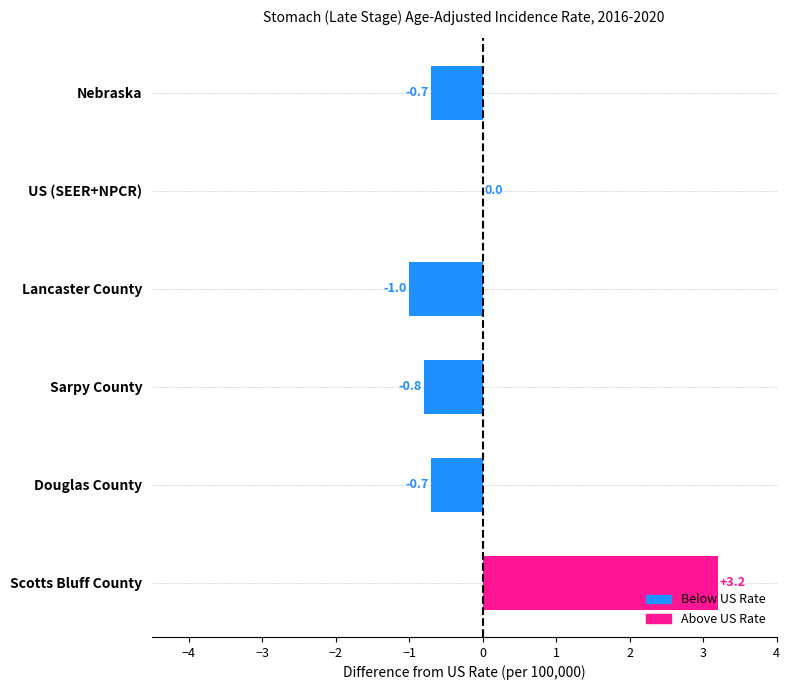

Reading top to bottom, what are all the values shown in this chart?

Nebraska=-0.7	US (SEER+NPCR)=0.0	Lancaster County=-1.0	Sarpy County=-0.8	Douglas County=-0.7	Scotts Bluff County=3.2